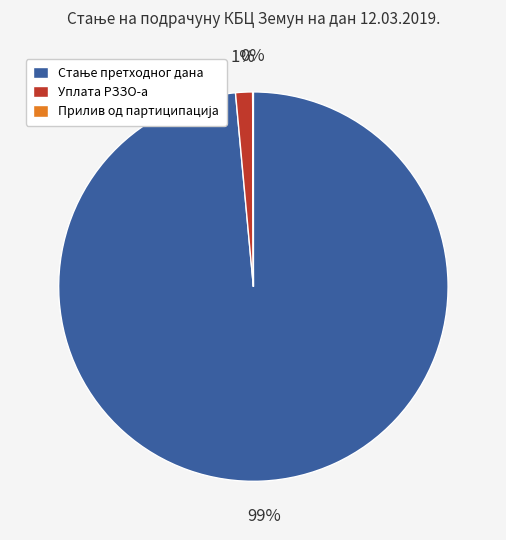

True or false: Уплата РЗЗО-а accounts for 1% of the total.

True